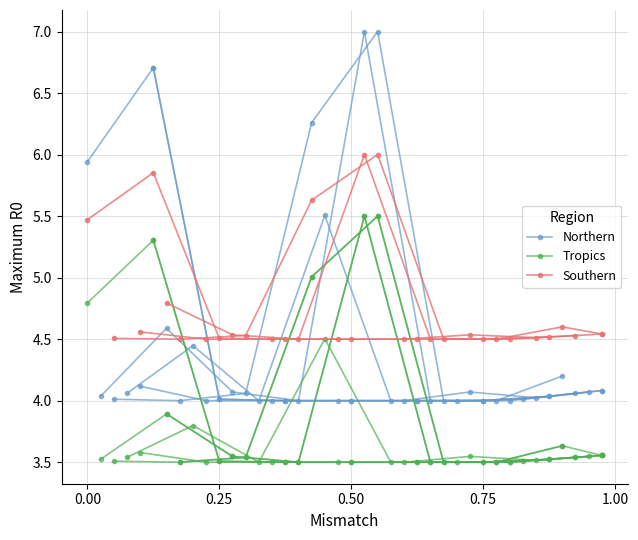

The Northern series shows 5.2 at 5. True or false?

False